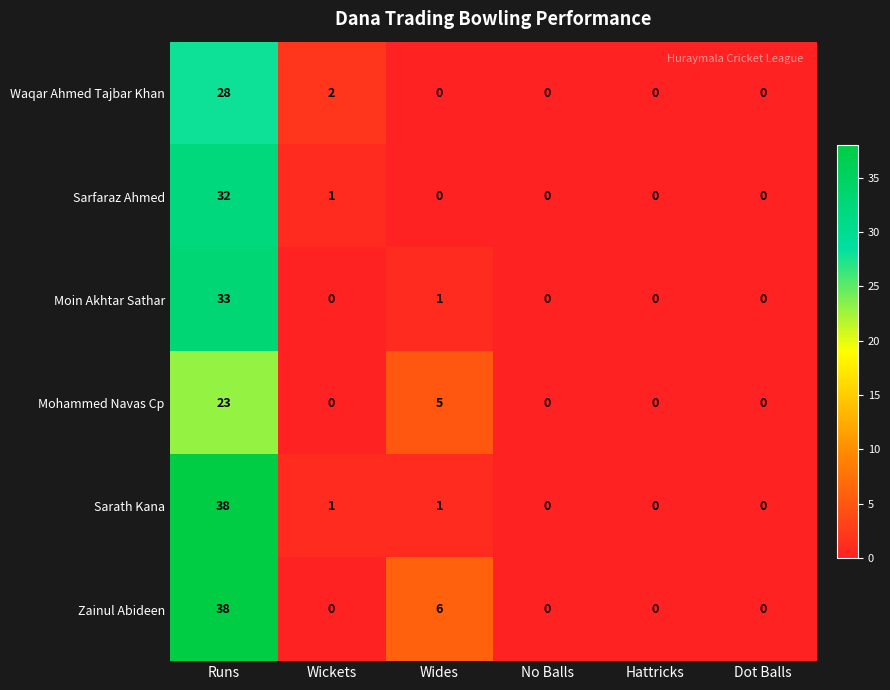

At which category is the sum across all series the highest?

Runs